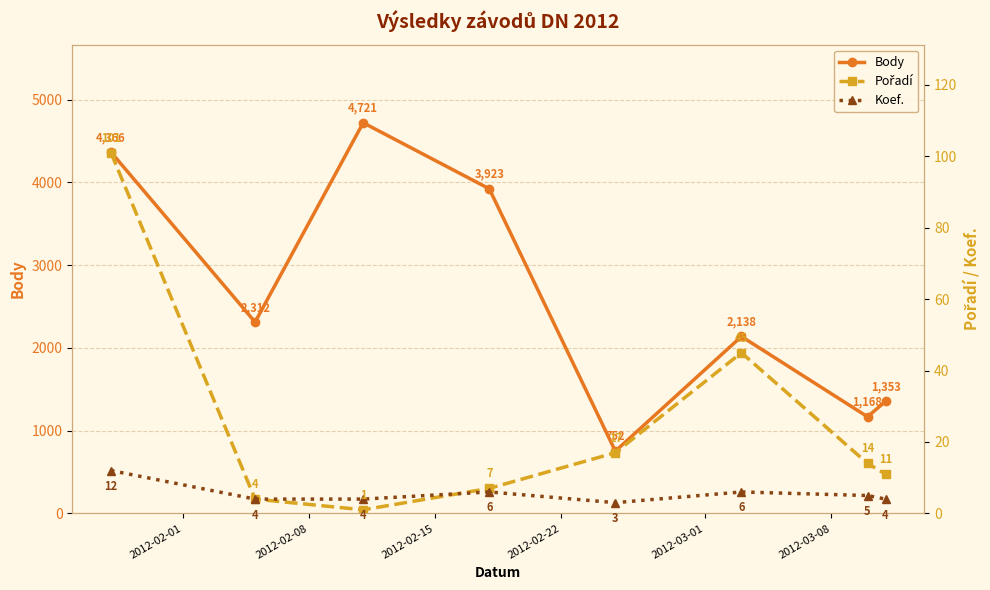

What is the sum of all Body values?

20733